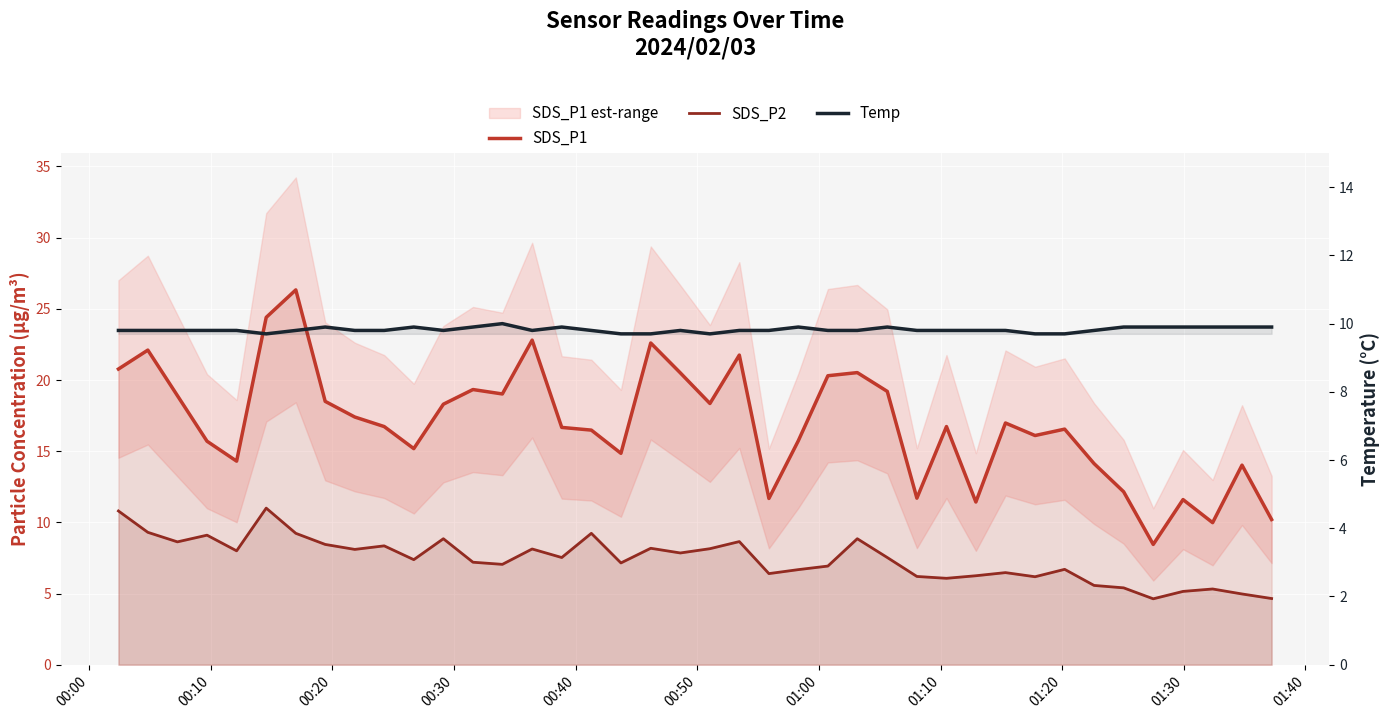

True or false: SDS_P2 has more than 0 points higher than both neighbors.

True